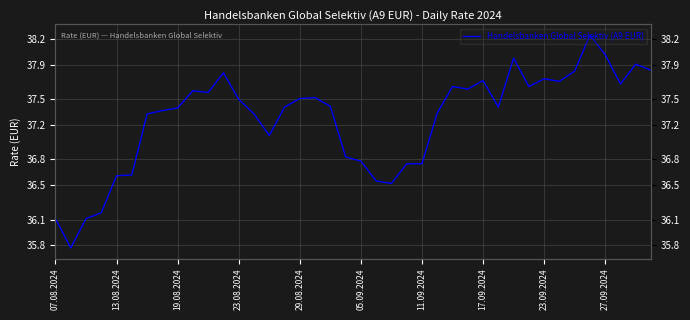

What is the value of the 8th point from the left?

37.4